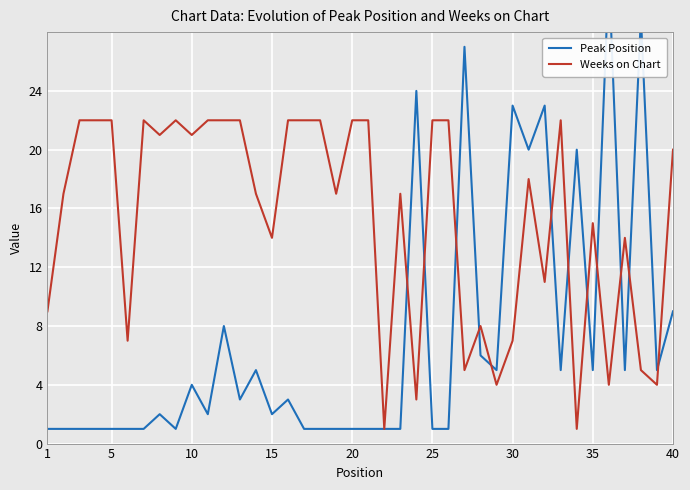

What value does the Weeks on Chart series have at 40, to the nearest 10?

20